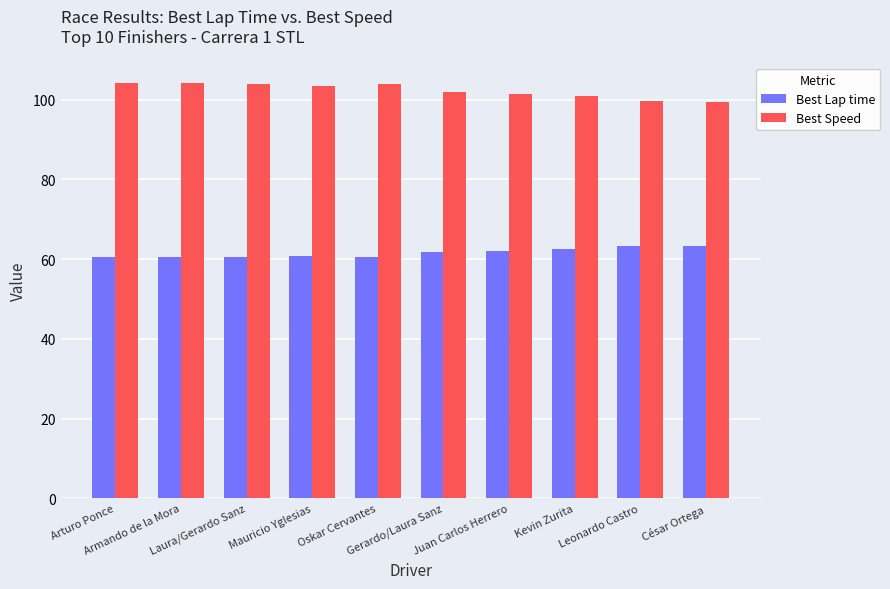

At how many categories does at least one series exceed 74?

10